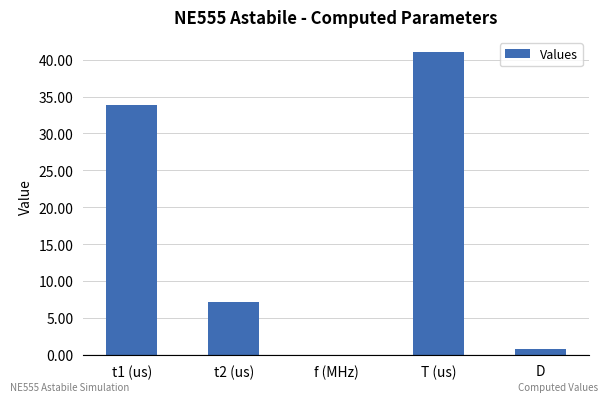

What is the greatest value displayed?

41.0